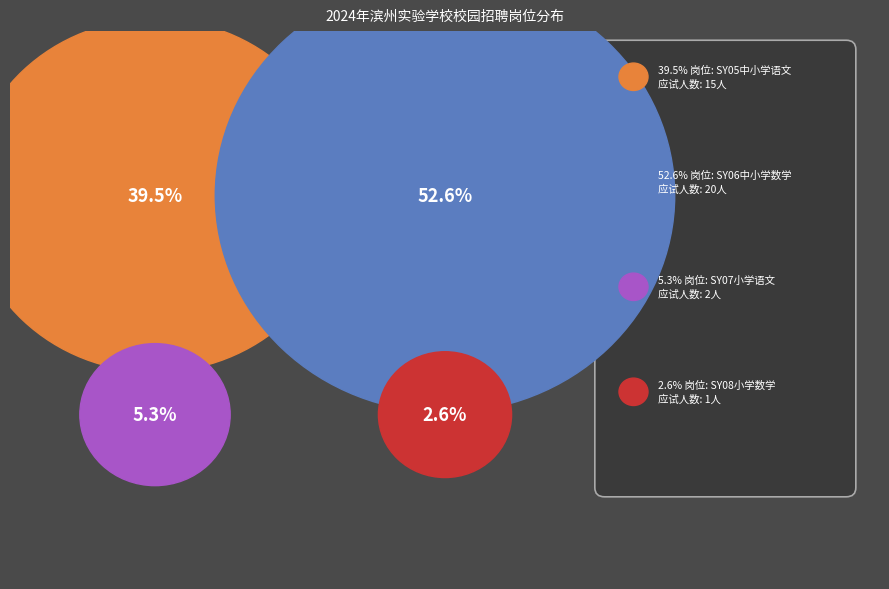

What is the smallest slice in the pie chart?

SY08小学数学